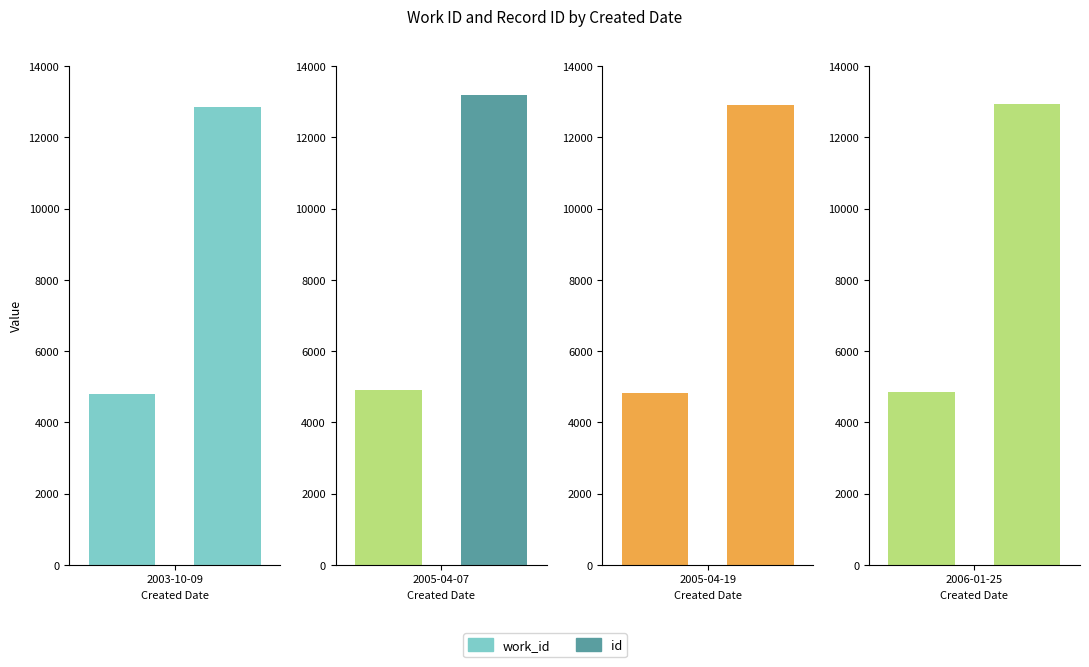

What is the sum of the id values at 2005-04-07 and 2005-04-19?

26372